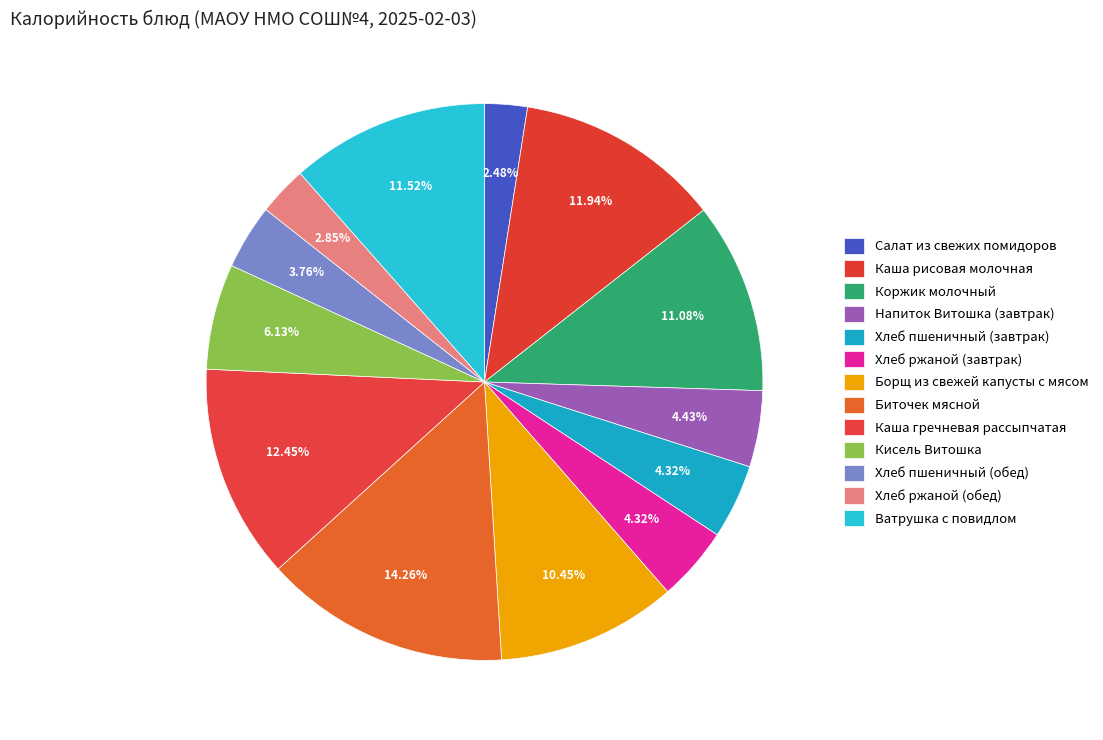

Count the number of slices in the pie.

13